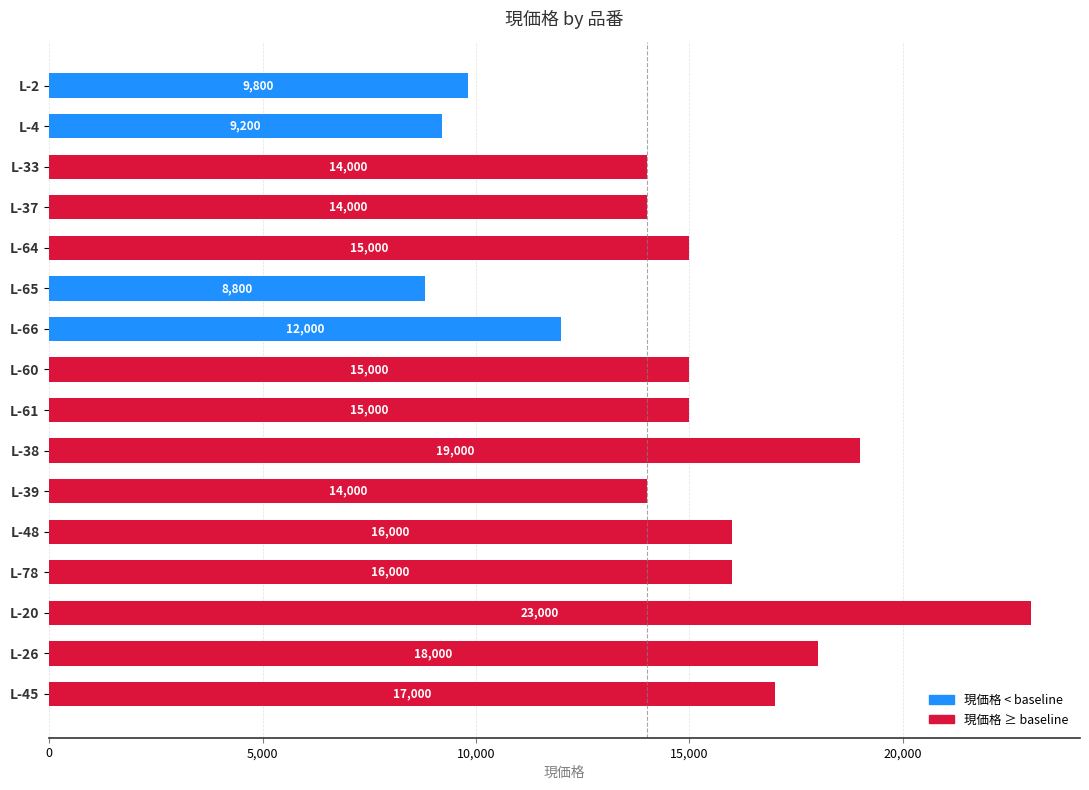

What is the difference between the maximum and minimum values?

14200